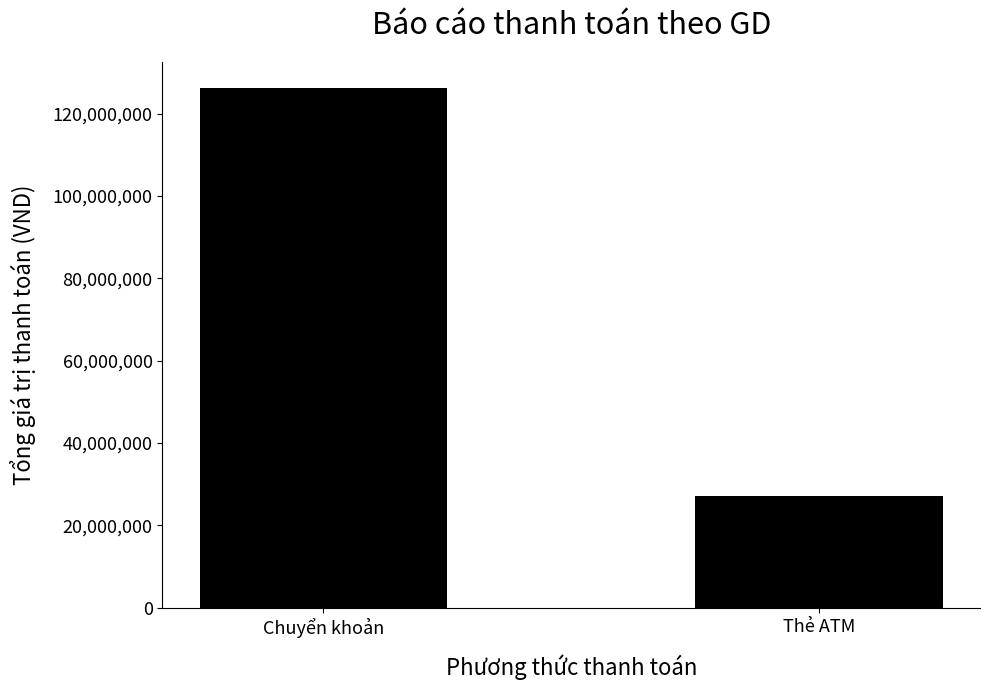

What is the approximate value at Thẻ ATM, to the nearest 10?

27183640